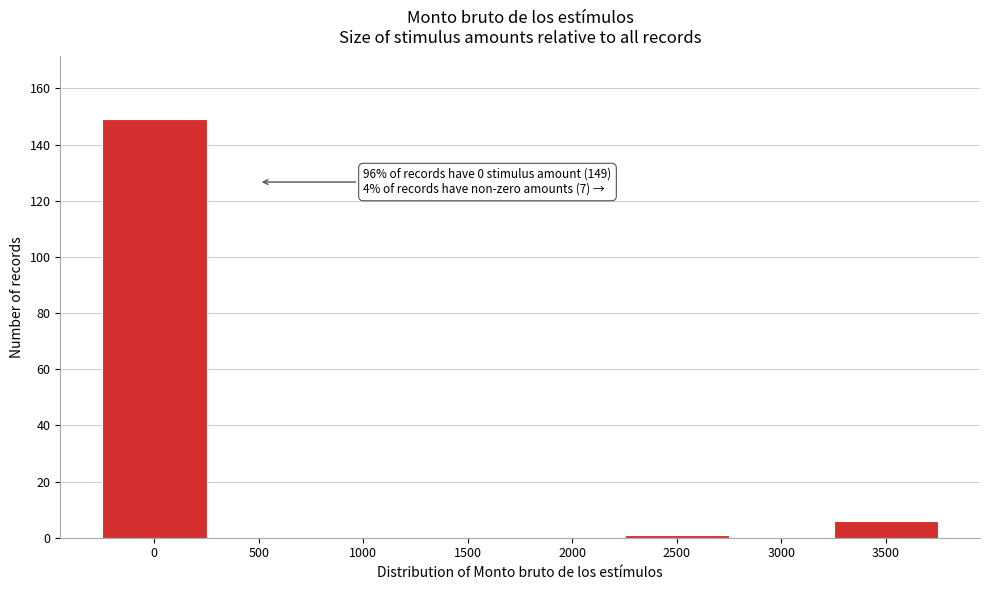

Reading left to right, transcribe all the data shown in this chart.

0=149	500=0	1000=0	1500=0	2000=0	2500=1	3000=0	3500=6